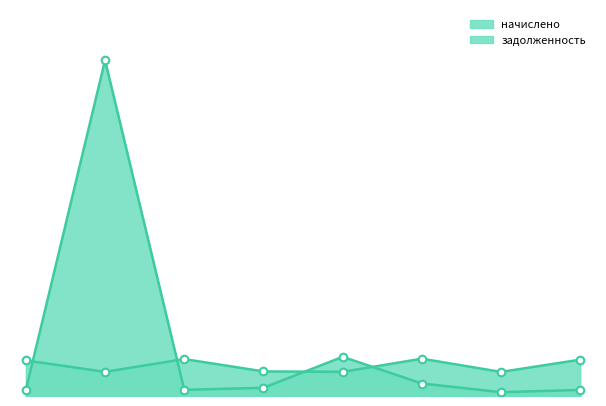

Which series reaches the minimum Y coordinate?

задолженность